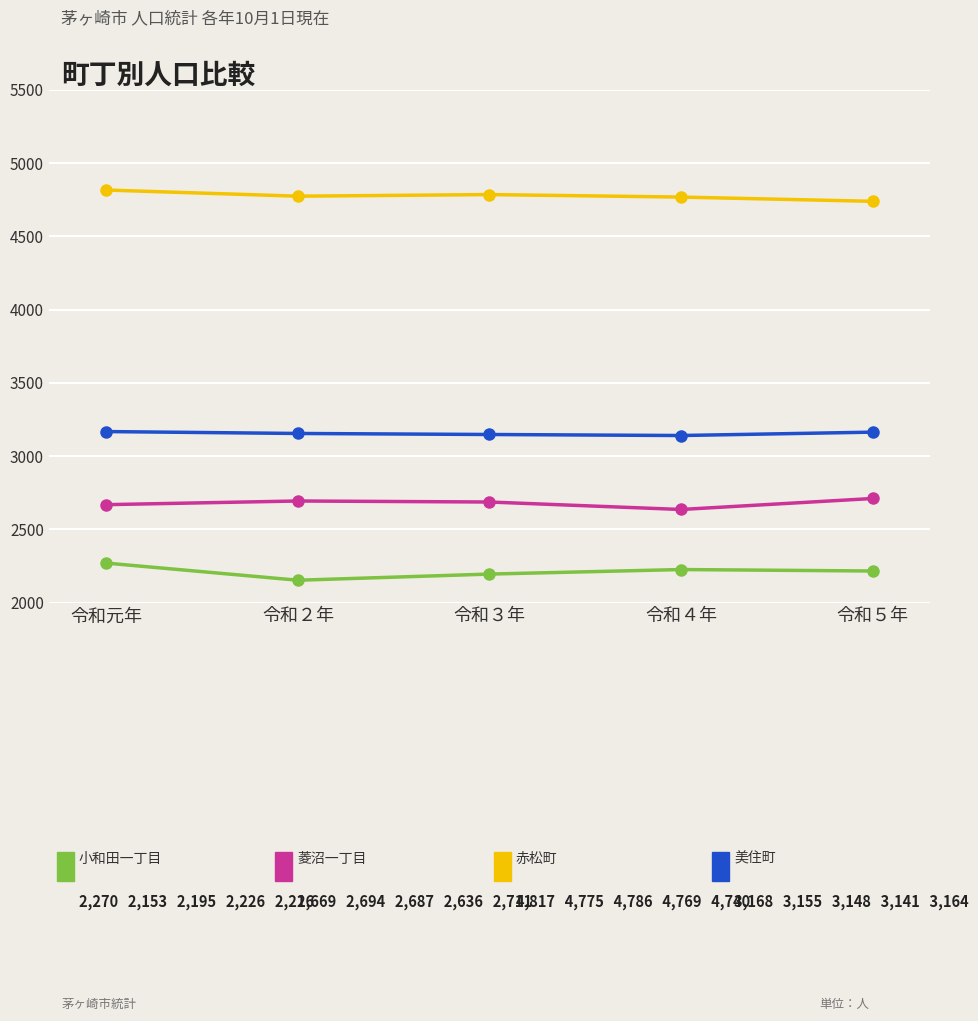

What is the maximum value shown in the chart?

4817